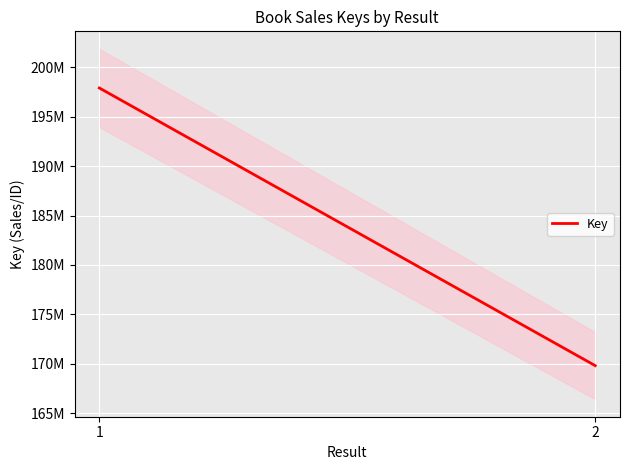

Is it true that the value at 2 is 290183896?

False